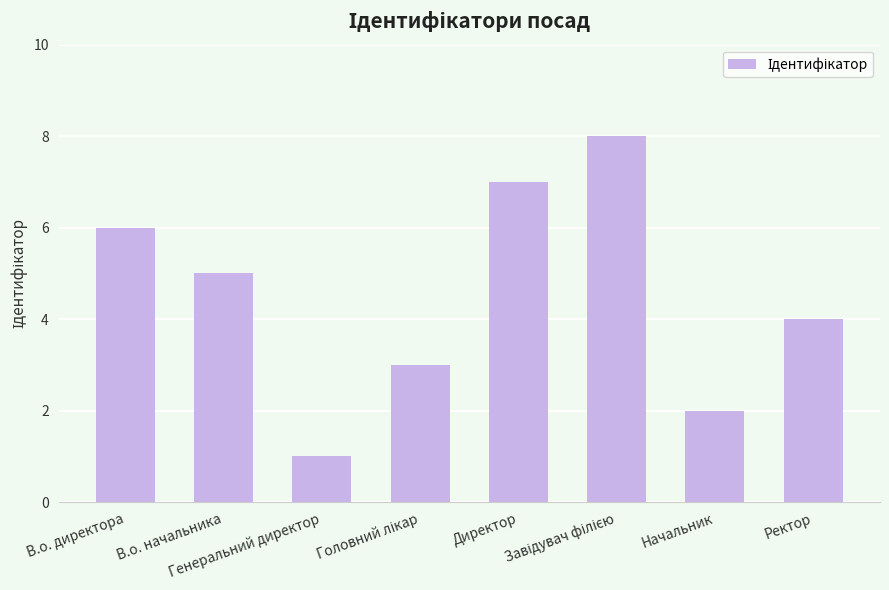

What is the difference between the maximum and minimum values?

7